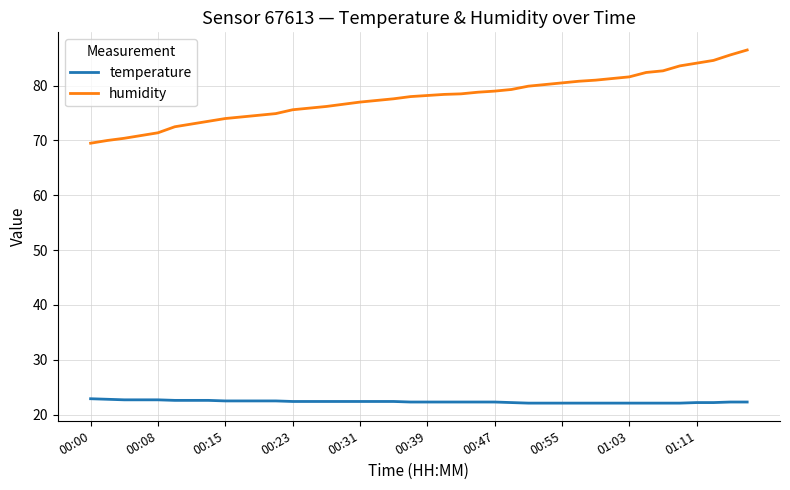

Rank the series by their average value, from lowest to highest.

temperature, humidity